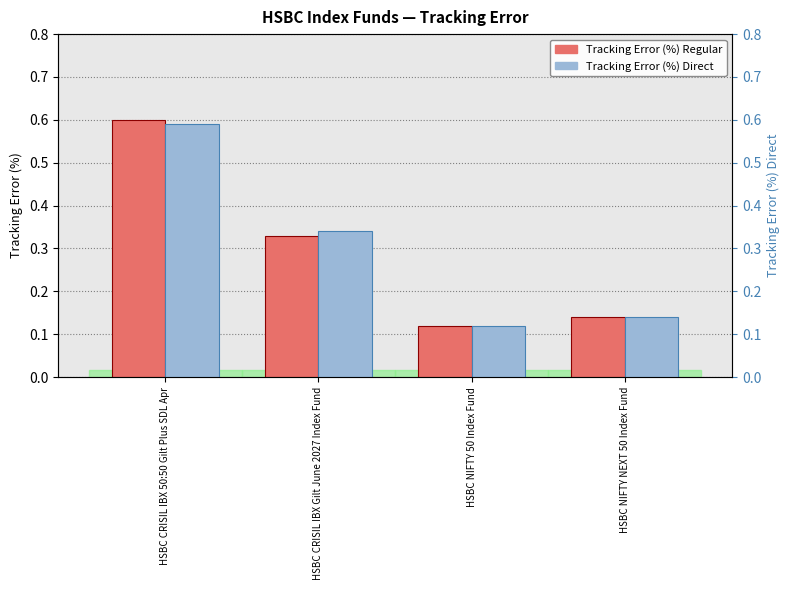

Reading right to left, extract all data points from this chart.

Tracking Error (%) Regular: HSBC NIFTY NEXT 50 Index Fund=0.1	HSBC NIFTY 50 Index Fund=0.1	HSBC CRISIL IBX Gilt June 2027 Index Fund=0.3	HSBC CRISIL IBX 50:50 Gilt Plus SDL Apr=0.6
Tracking Error (%) Direct: HSBC NIFTY NEXT 50 Index Fund=0.1	HSBC NIFTY 50 Index Fund=0.1	HSBC CRISIL IBX Gilt June 2027 Index Fund=0.3	HSBC CRISIL IBX 50:50 Gilt Plus SDL Apr=0.6